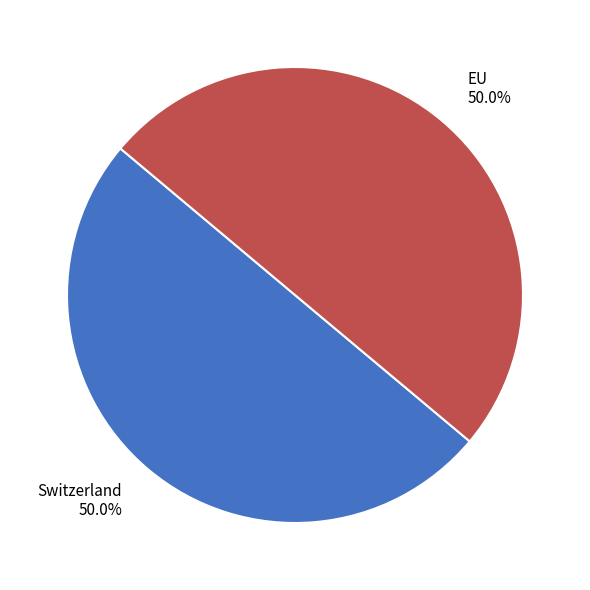

What percentage is the Switzerland slice, to the nearest percent?

50%